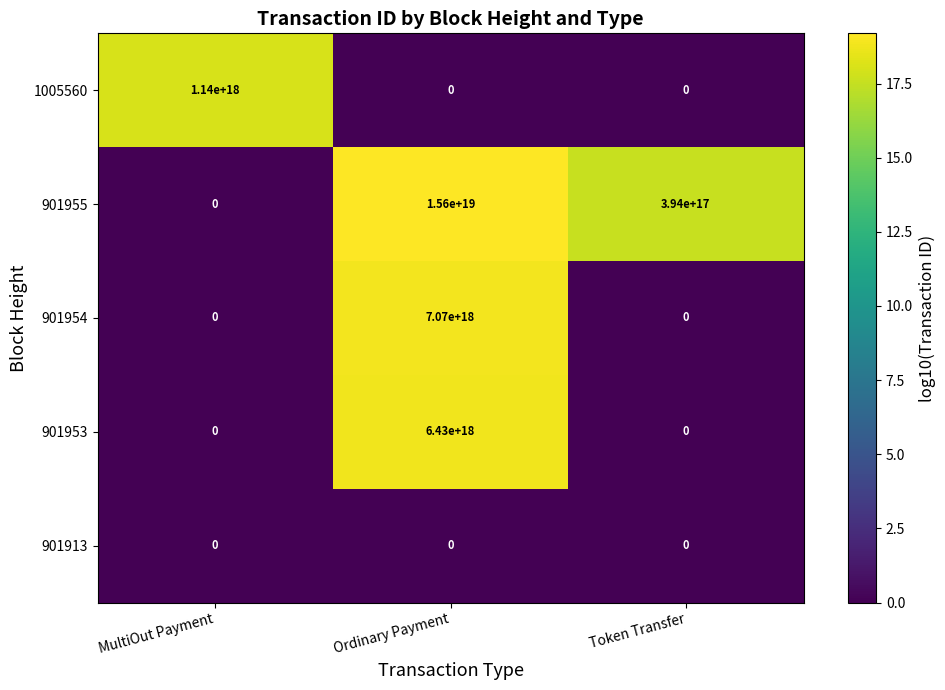

Which series has the largest range (max minus min)?

901955